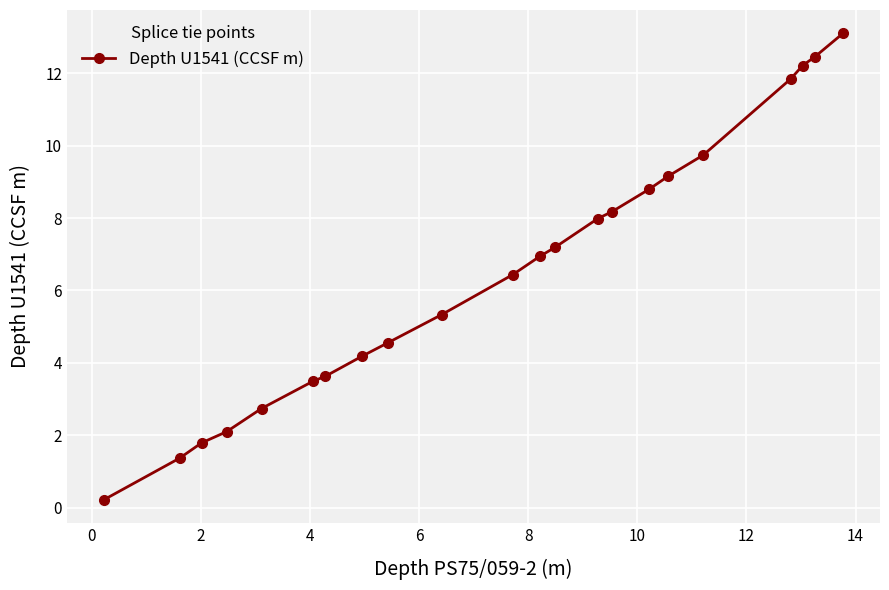

Does the chart have visible grid lines?

Yes